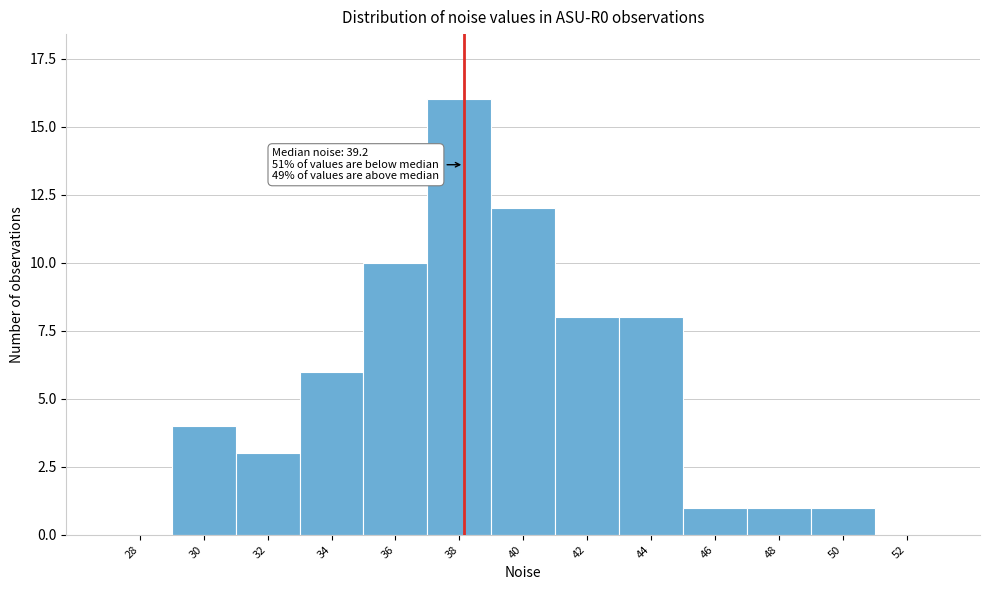

Reading right to left, what are all the values shown in this chart?

52=0	50=1	48=1	46=1	44=8	42=8	40=12	38=16	36=10	34=6	32=3	30=4	28=0